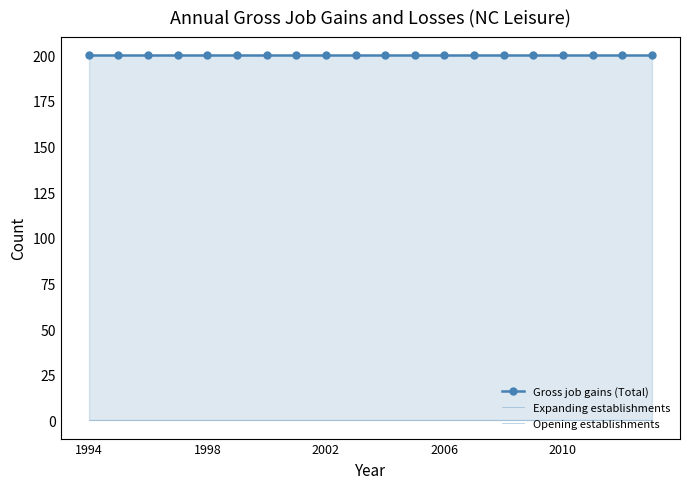

The Gross job gains (Total) series shows 200 at 13. True or false?

True